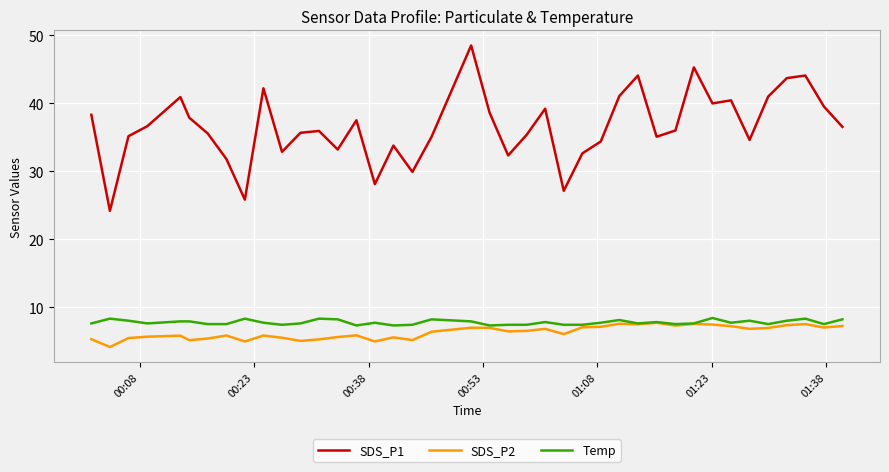

Which series has the largest range (max minus min)?

SDS_P1